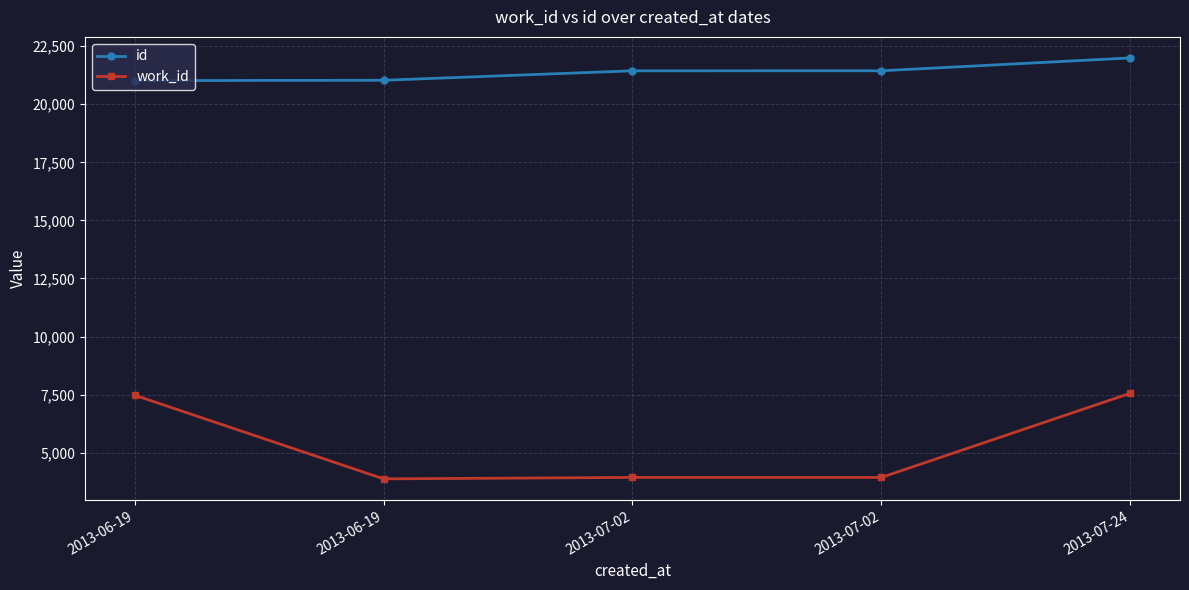

Between 2013-07-02 and 2013-07-02, which series saw the biggest shift?

id